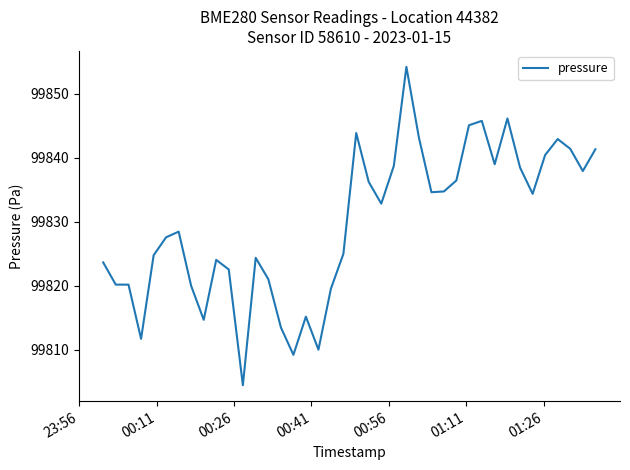

What is the maximum value shown in the chart?

99854.2